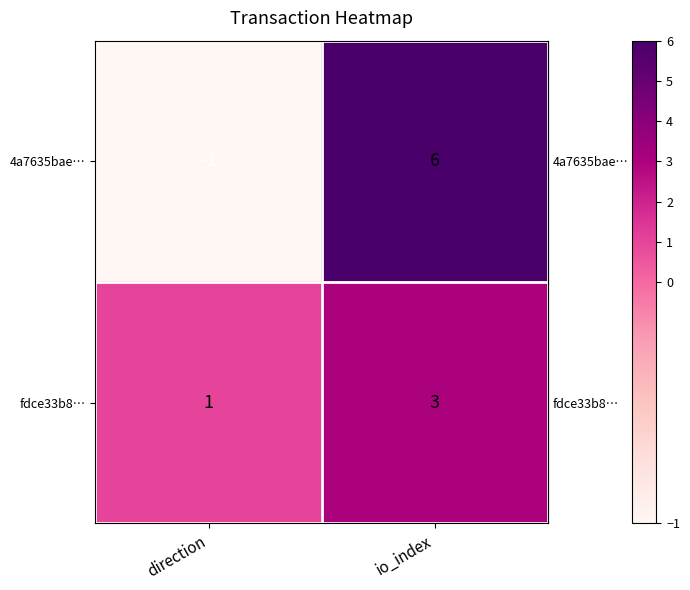

Count the number of categories in the chart.

2